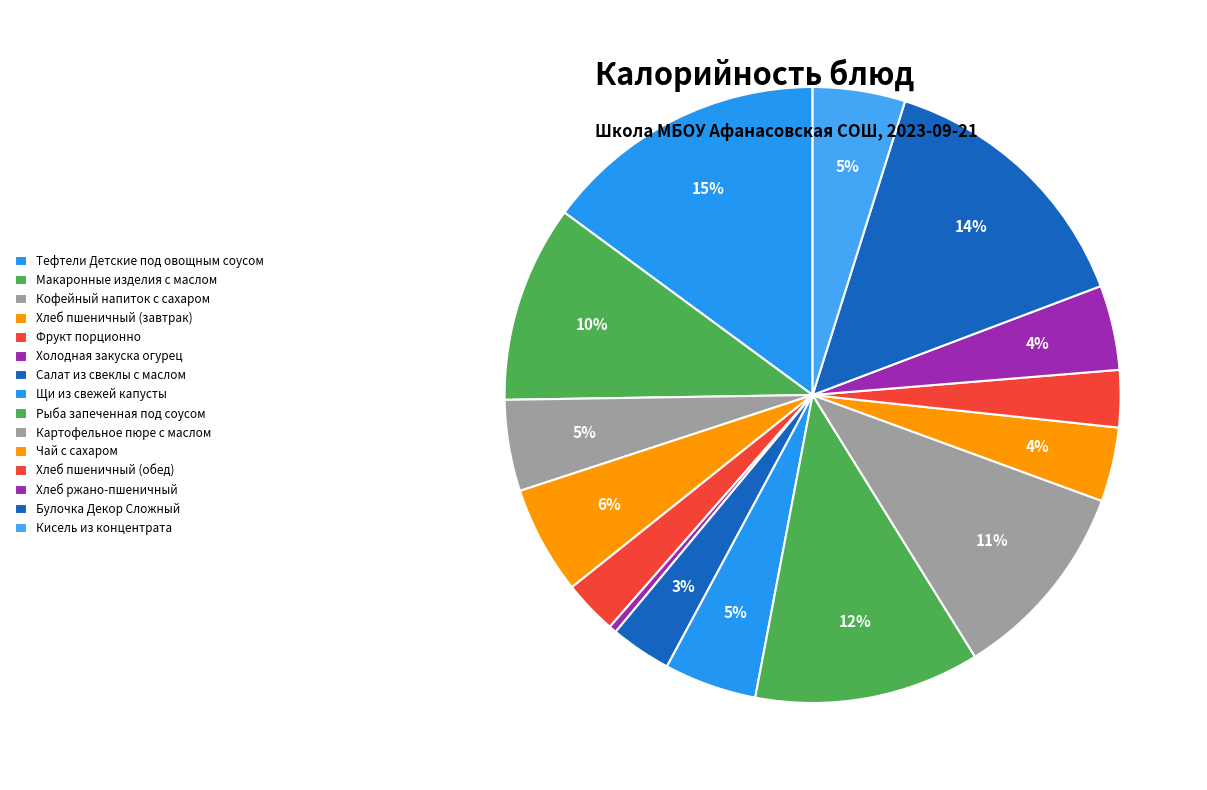

How many slices are in this pie chart?

15